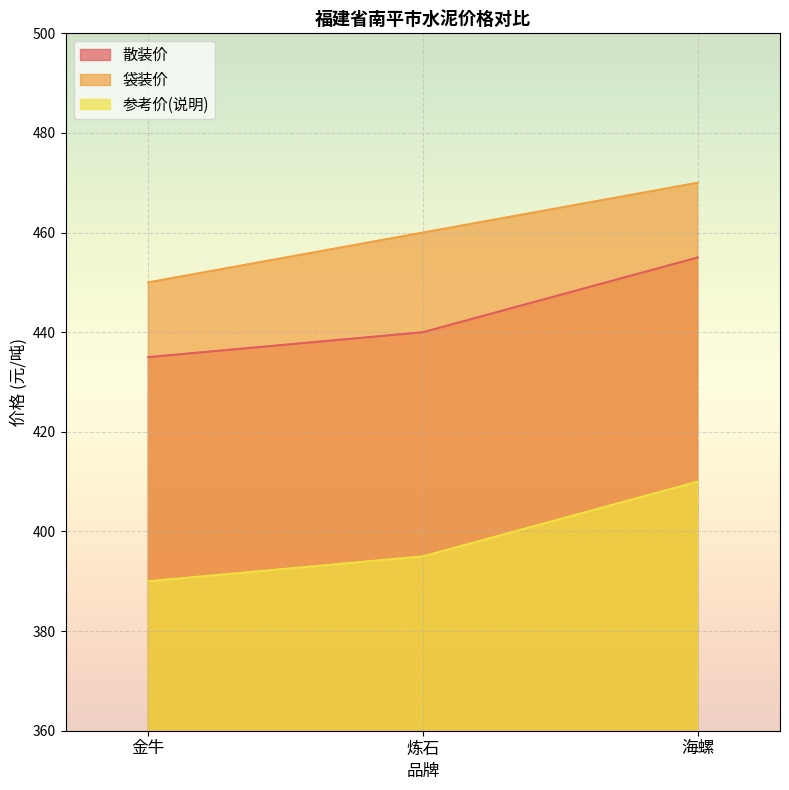

Reading left to right, list all the values displayed in this chart.

散装价: 金牛=435	炼石=440	海螺=455
袋装价: 金牛=450	炼石=460	海螺=470
参考价(说明): 金牛=390	炼石=395	海螺=410